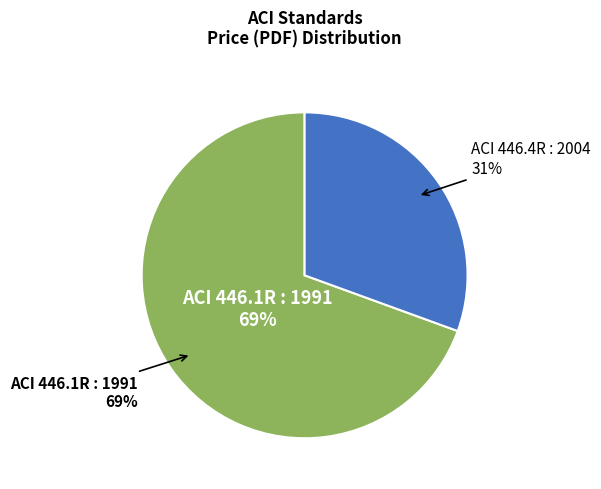

True or false: ACI 446.1R : 1991 accounts for 69% of the total.

True